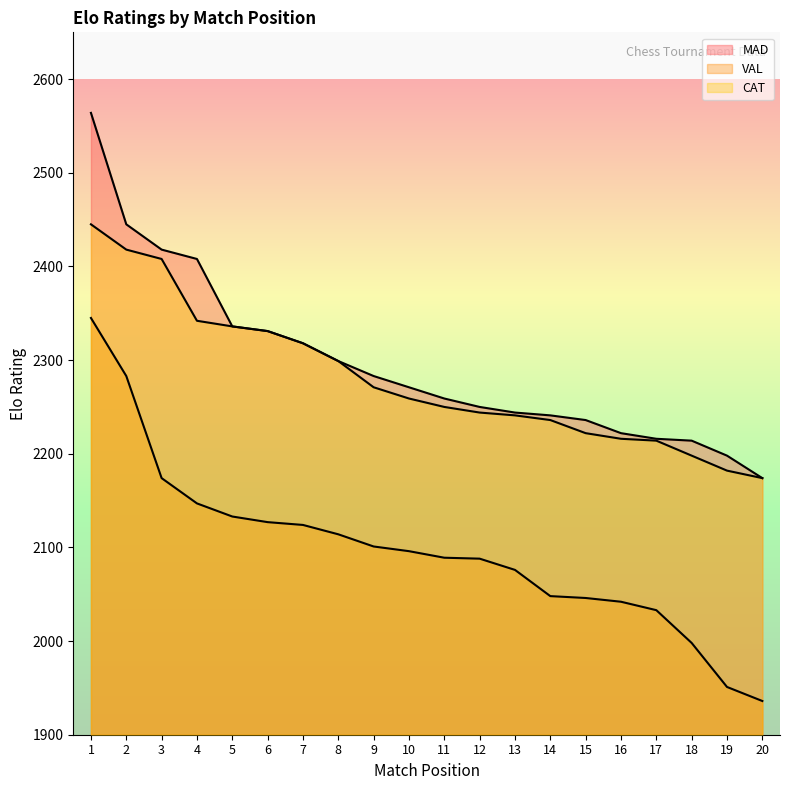

Rank the series by their maximum value, from lowest to highest.

VAL, CAT, MAD